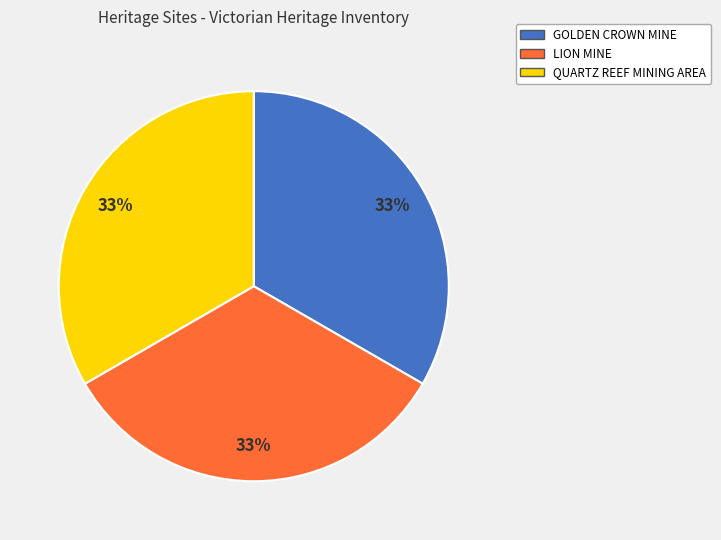

Is the sum of QUARTZ REEF MINING AREA and LION MINE greater than half?

Yes